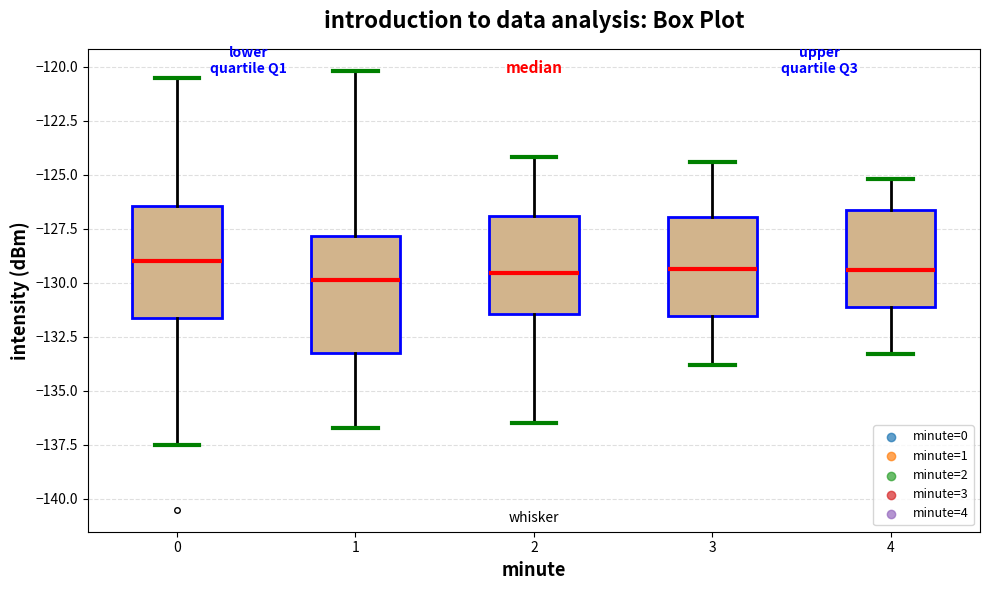

Reading left to right, transcribe this box plot: for each box, give where its median line is, the range the box spans, and where its two whiskers end, as read against the y-axis. The values are not printed on the chart, so give them approximately, as read against the axis.

0: median -129.0, box -131.5 to -126.5, whiskers -137.5 to -120.5
1: median -130.0, box -133.0 to -128.0, whiskers -136.5 to -120.0
2: median -129.5, box -131.5 to -127.0, whiskers -136.5 to -124.0
3: median -129.5, box -131.5 to -127.0, whiskers -134.0 to -124.5
4: median -129.5, box -131.0 to -126.5, whiskers -133.5 to -125.0